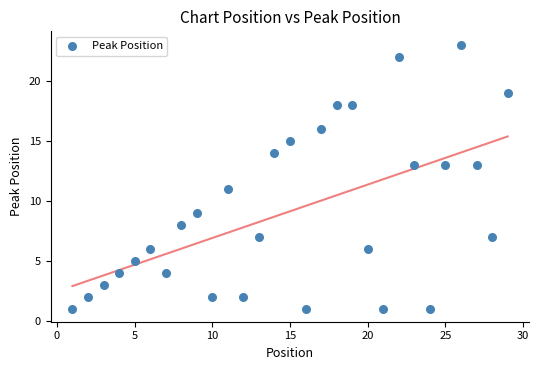

What is the range of Y values (max minus min)?

22